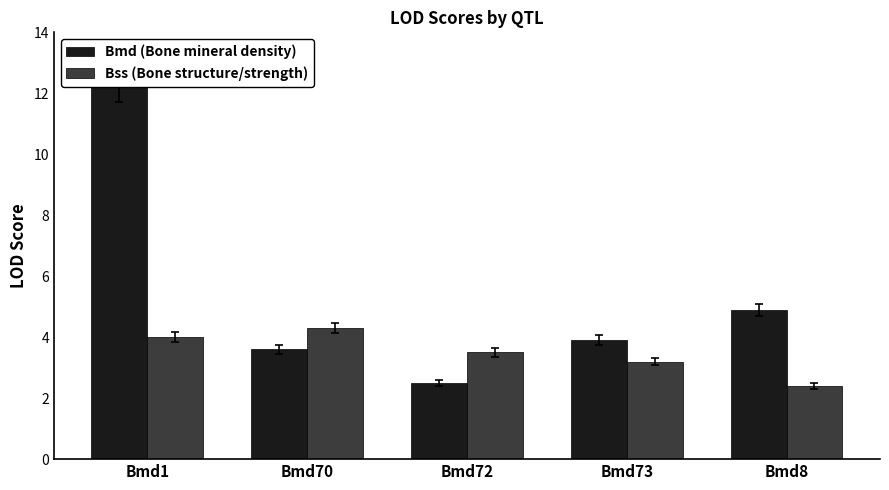

List the series in order of their overall mean, highest first.

Bmd (Bone mineral density), Bss (Bone structure/strength)